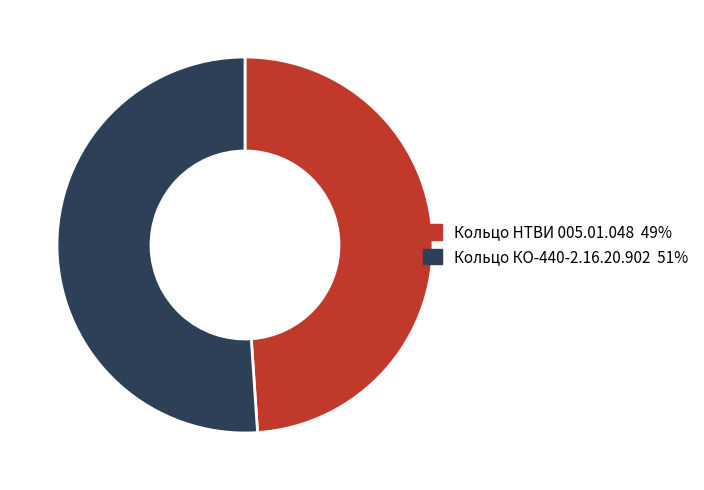

Do Кольцо КО-440-2.16.20.902 and Кольцо НТВИ 005.01.048 together represent more than half of the pie?

Yes